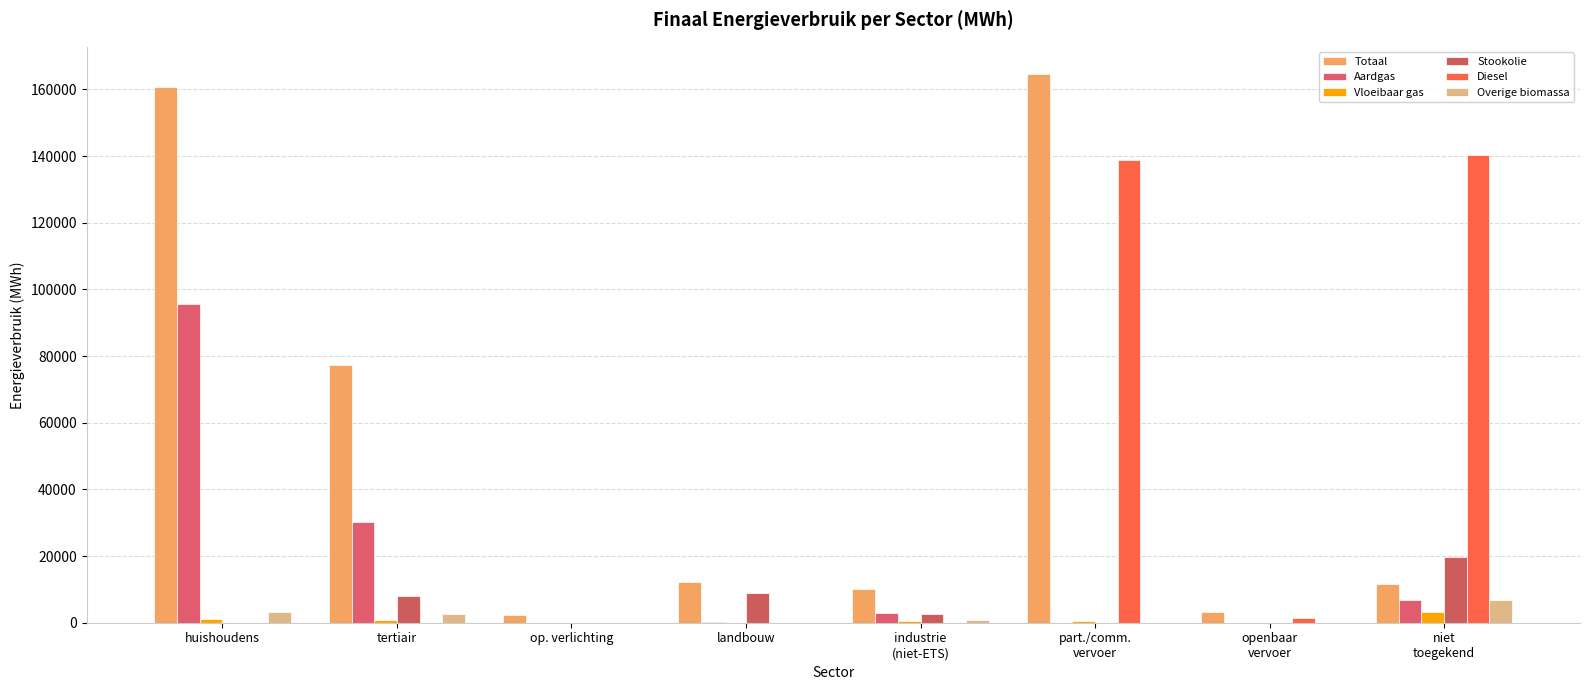

What is the label of the 1st bar from the left?

huishoudens